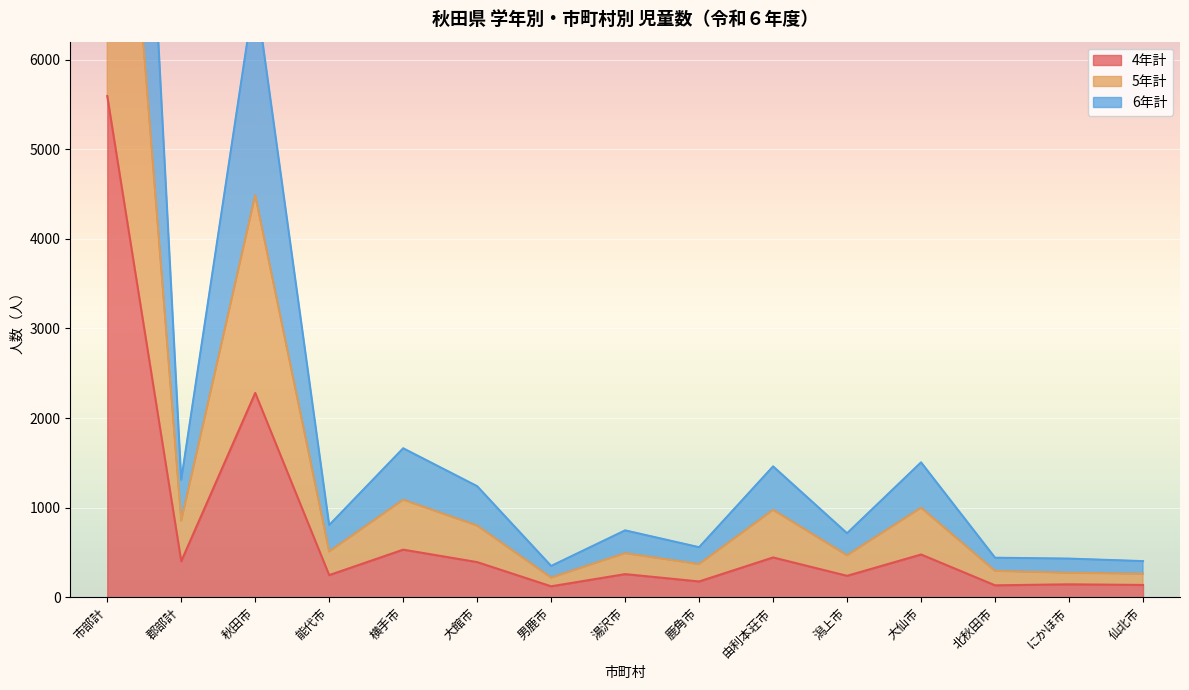

What is the average value of the 5年計 series?

1557